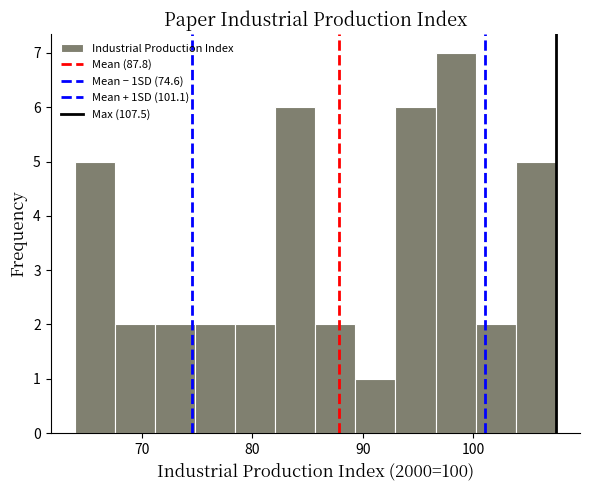

Read against the x-axis, roughly where is the centre of the tallest bar?

98